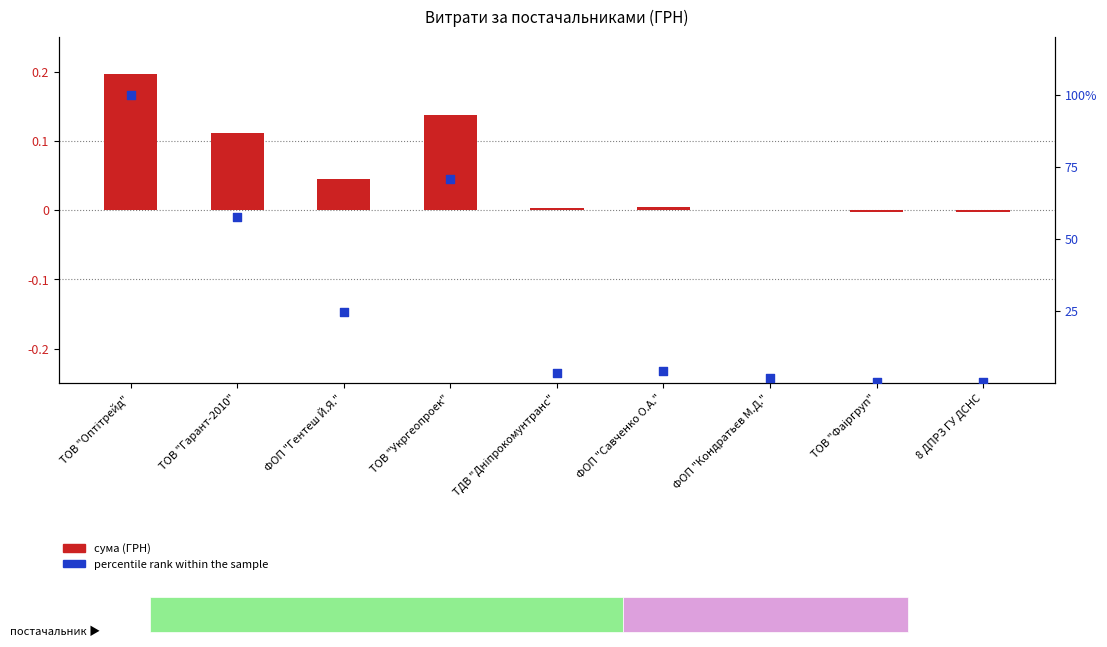

Between 8 ДПРЗ ГУ ДСНС and ФОП "Гентеш Й.Я.", which is larger?

ФОП "Гентеш Й.Я."